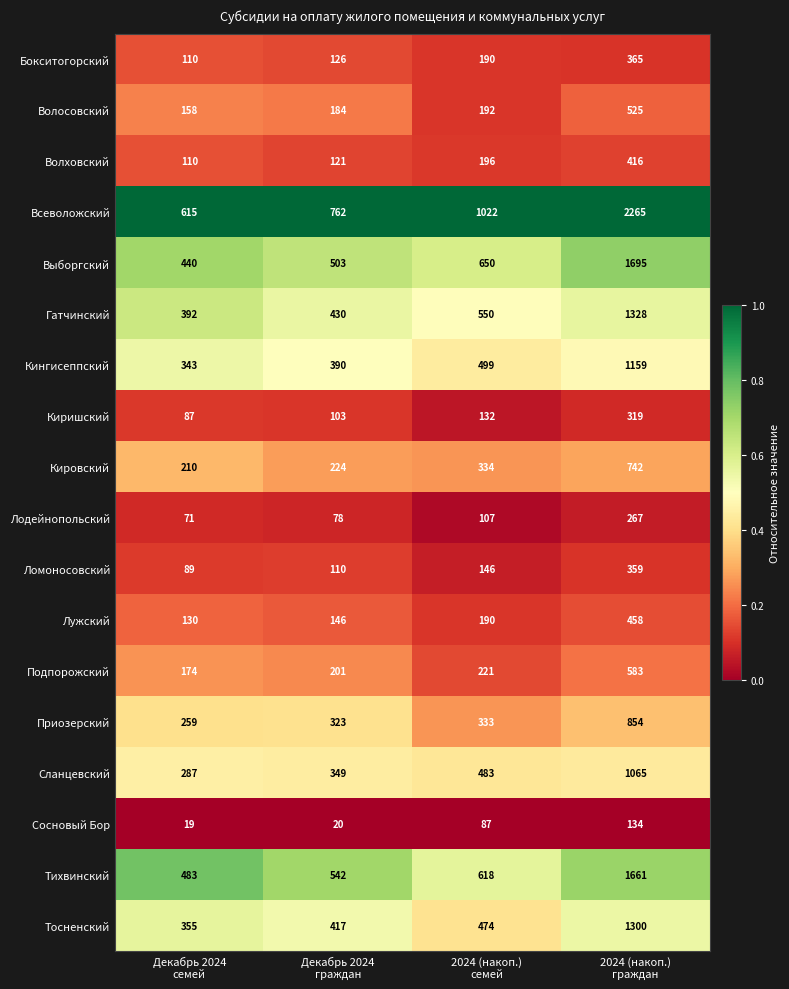

At which category does the chart reach its peak across all series?

2024 (накоп.)
граждан